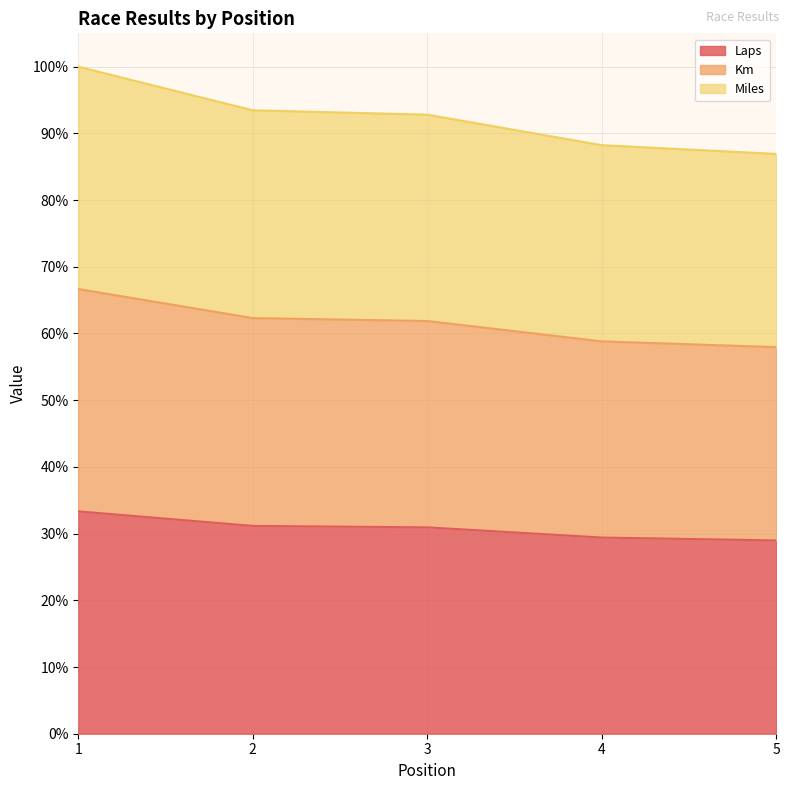

True or false: Laps and Km intersect in this chart.

False